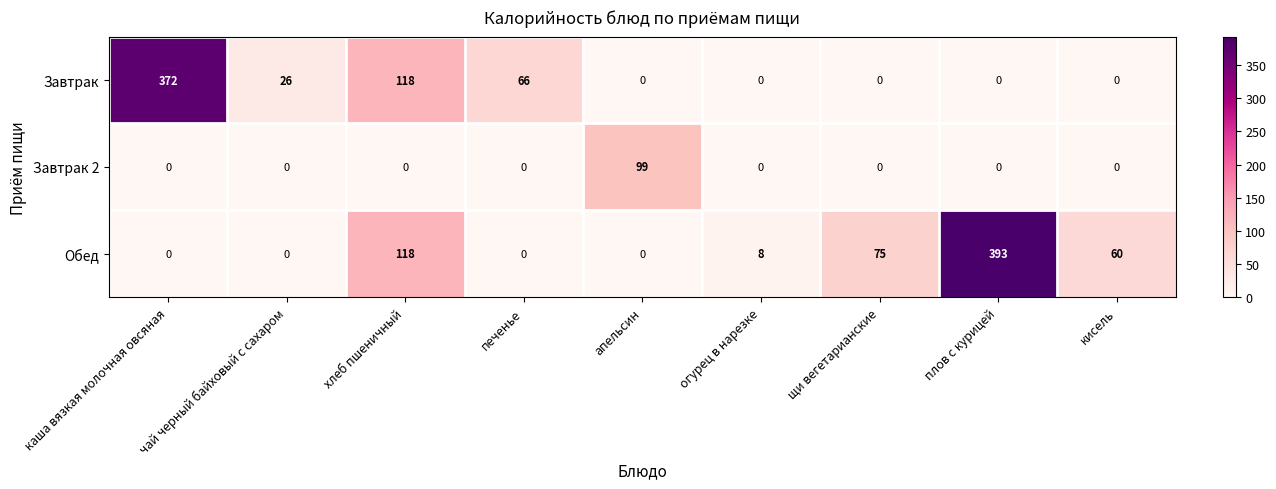

What is the total value across all series at апельсин?

99